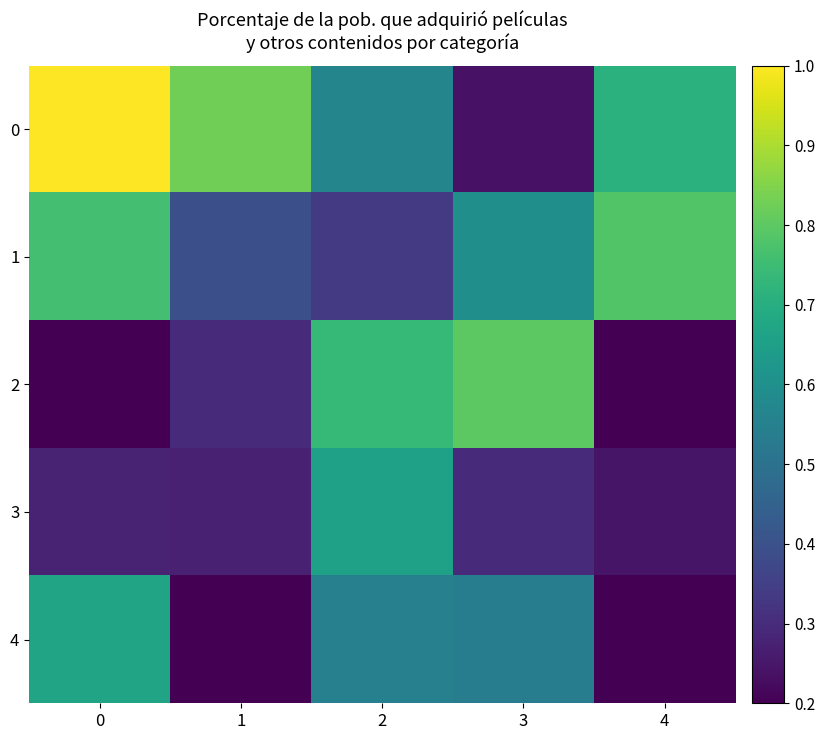

What is the total value across all series at 1?

1.9